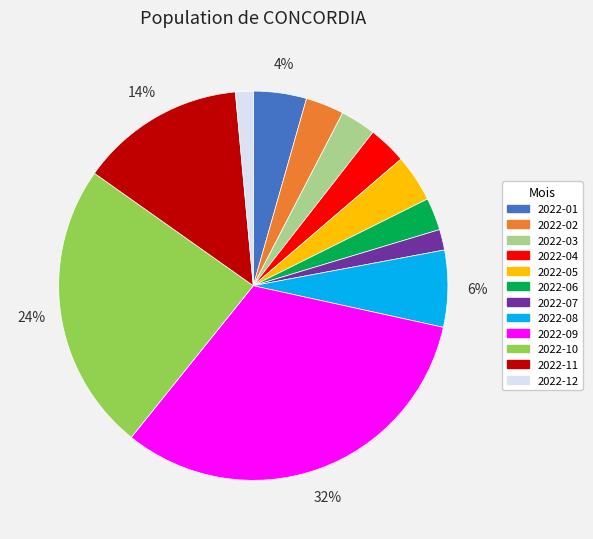

Approximately how many times larger is the value at 2022-04 compared to 2022-02?

1.0